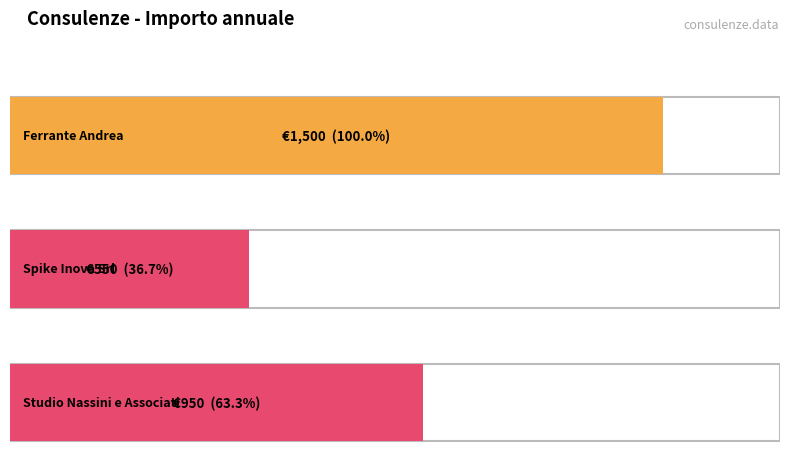

Is it true that the value at Studio Nassini e Associati is 489?

False